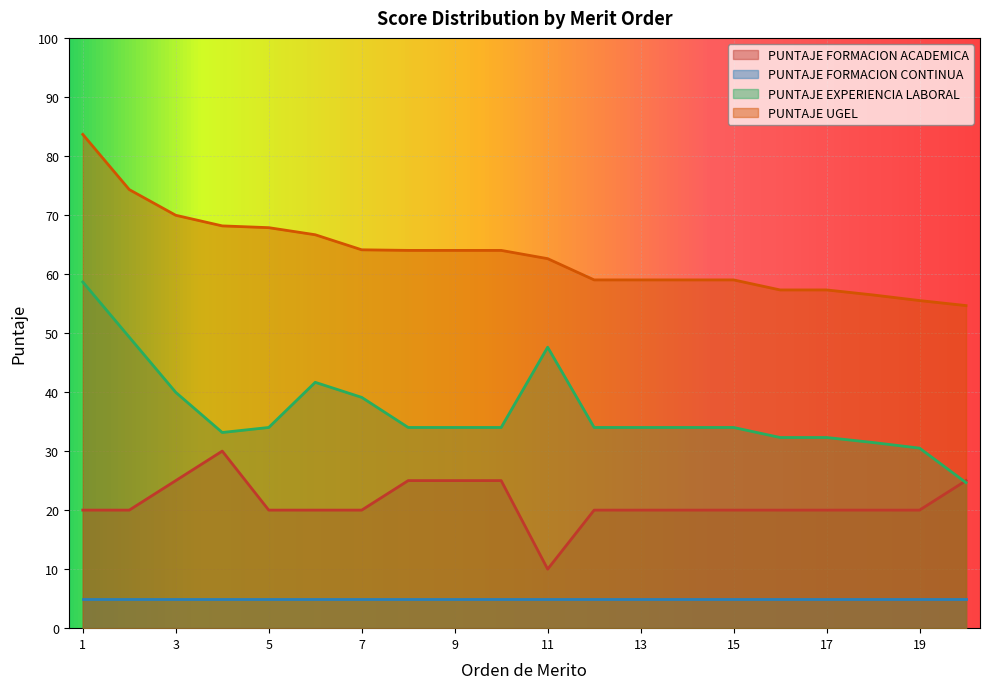

What is the value of the PUNTAJE EXPERIENCIA LABORAL point at the 12th from the left?

34.0